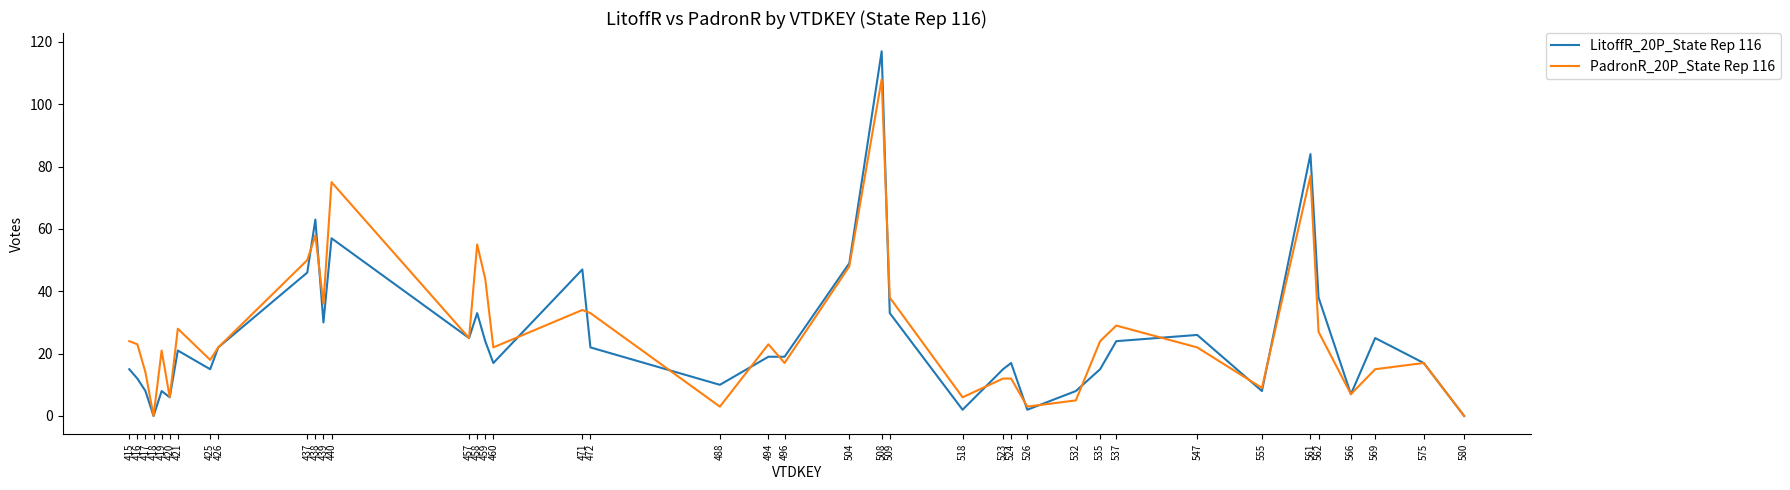

Between 561 and 580, which series saw the biggest shift?

LitoffR_20P_State Rep 116